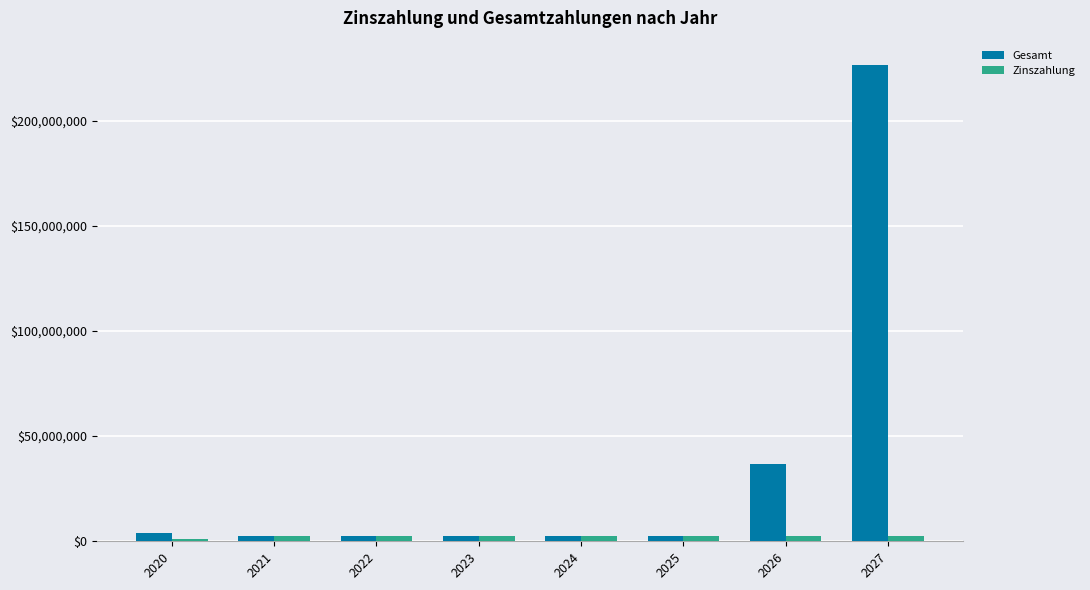

What is the difference between the Gesamt values at 2026 and 2024?

34037000.0